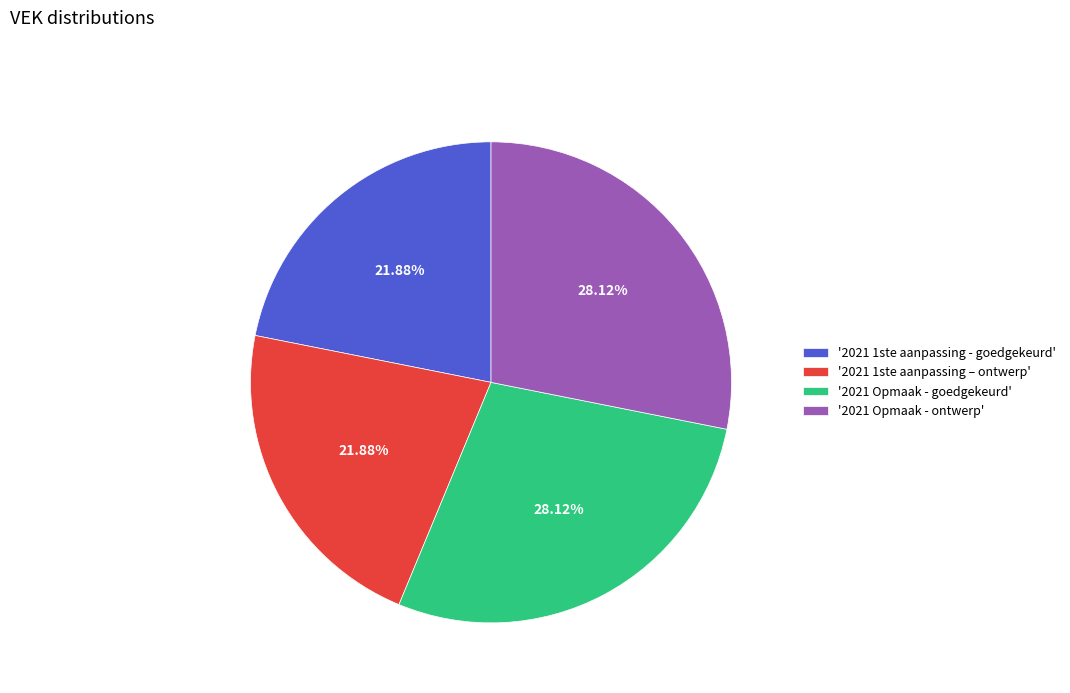

Is there a majority slice in this chart?

No